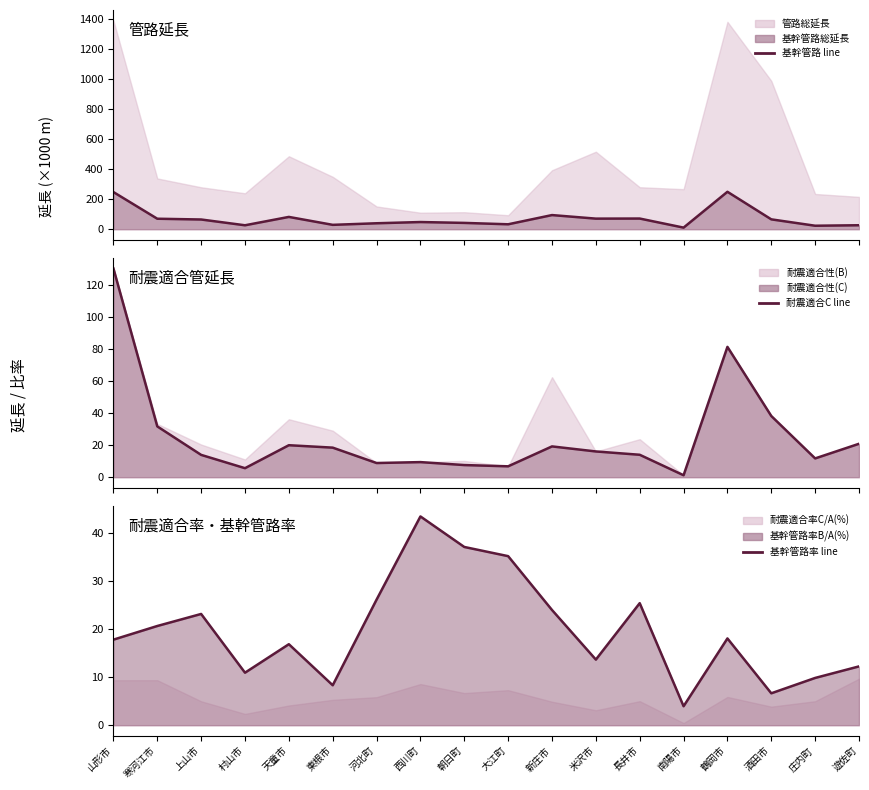

Which series has the largest total across all categories?

基幹管路総延長 line